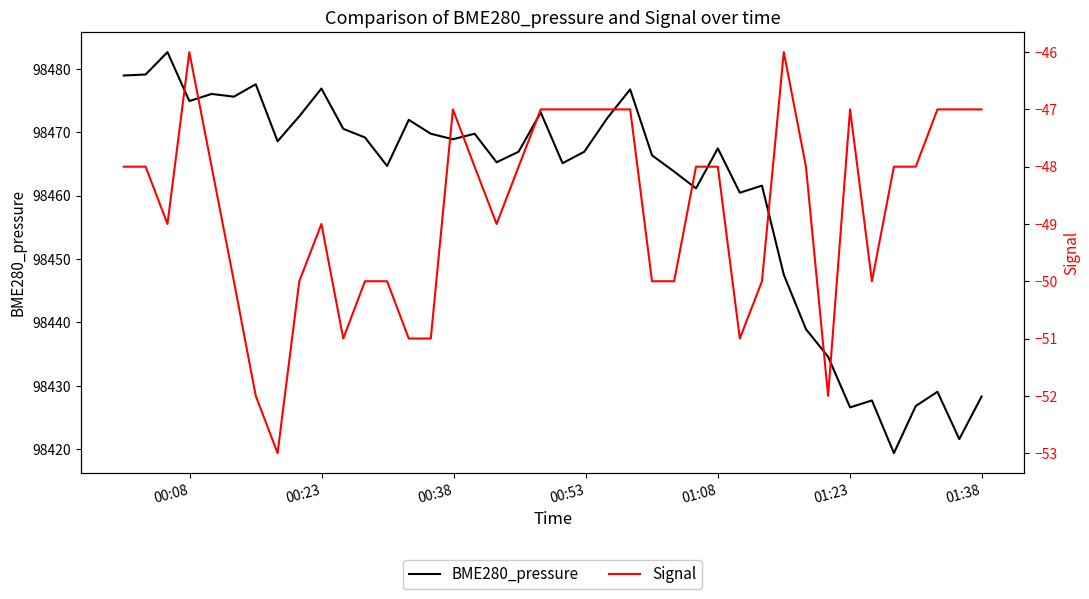

What is the minimum value for BME280_pressure?

98419.4